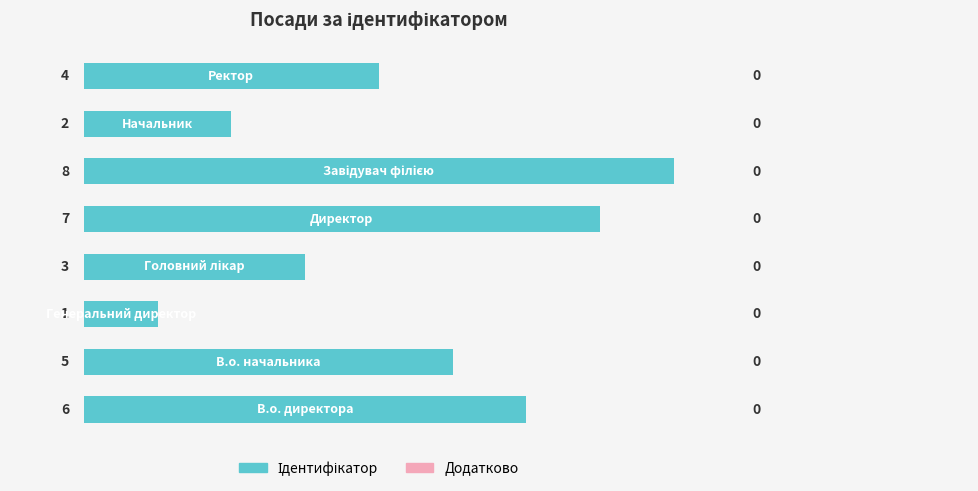

Does the chart contain any negative values?

No